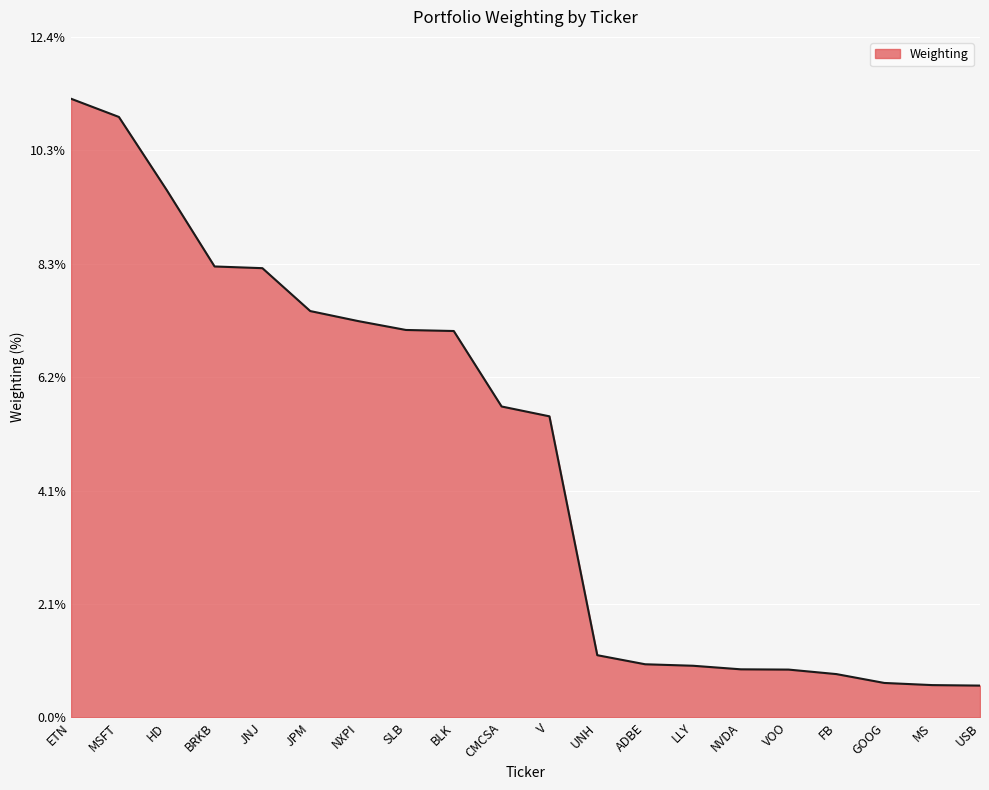

What is the change in value from HD to ADBE?

-8.6